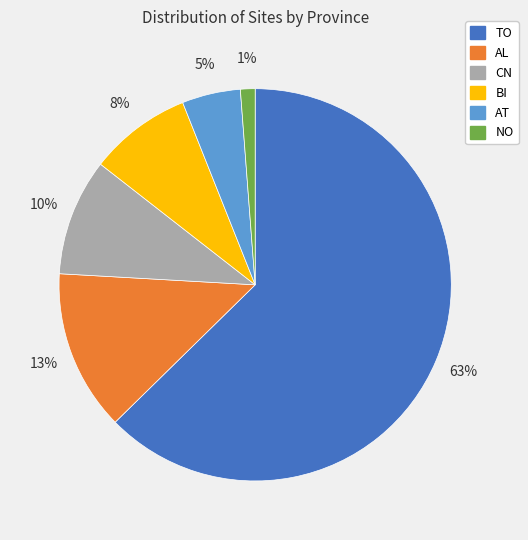

Is it true that AL is 21% of the pie?

False